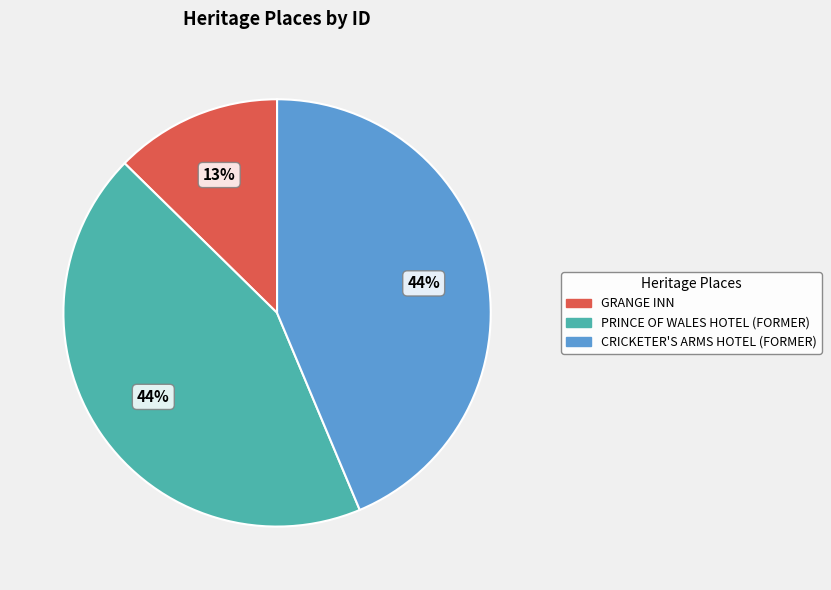

To the nearest percent, what is the difference between the largest and smallest slice percentages?

31%